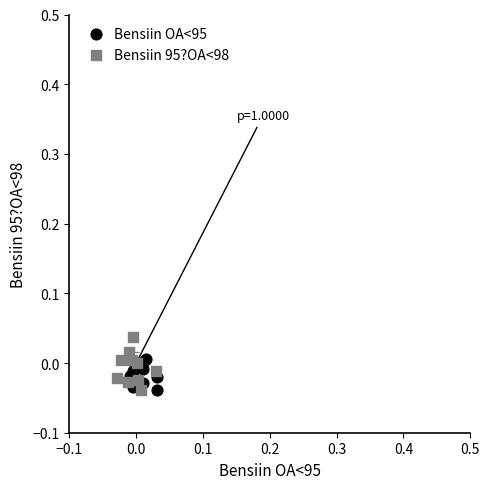

Which series contains the highest Y value?

Bensiin 95?OA<98